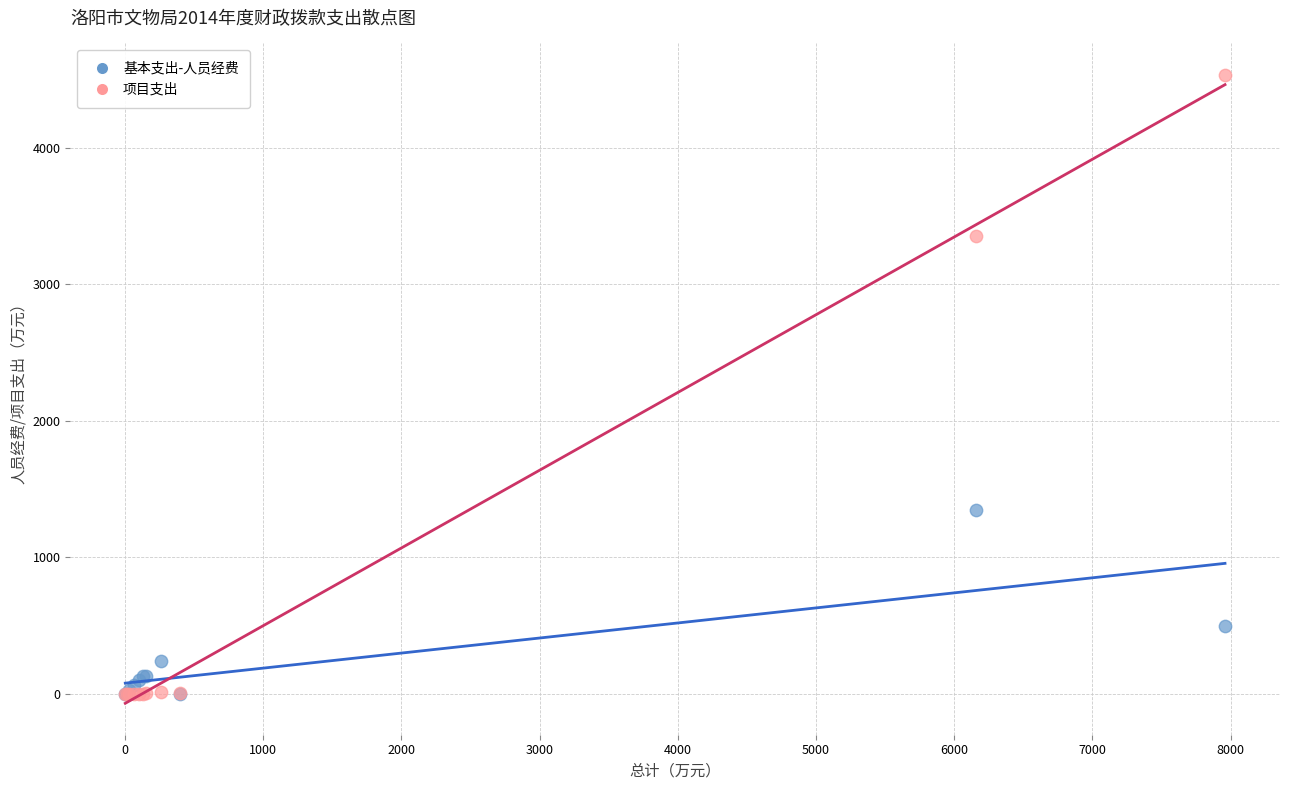

What are all the series names shown in the legend?

基本支出-人员经费, 项目支出